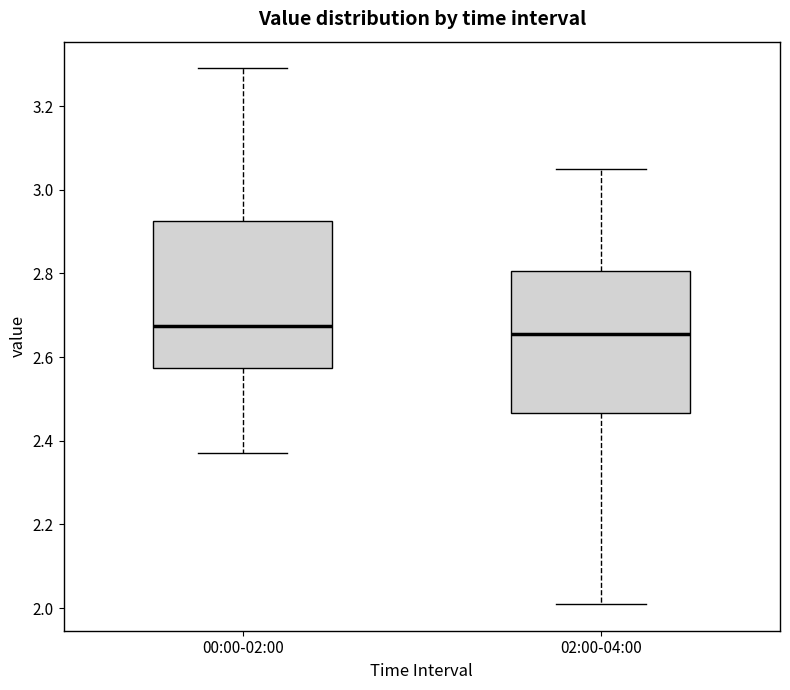

Reading left to right, transcribe this box plot: for each box, give where its median line is, the range the box spans, and where its two whiskers end, as read against the y-axis. The values are not printed on the chart, so give them approximately, as read against the axis.

00:00-02:00: median 2.68, box 2.58 to 2.92, whiskers 2.38 to 3.30
02:00-04:00: median 2.66, box 2.46 to 2.80, whiskers 2.02 to 3.06